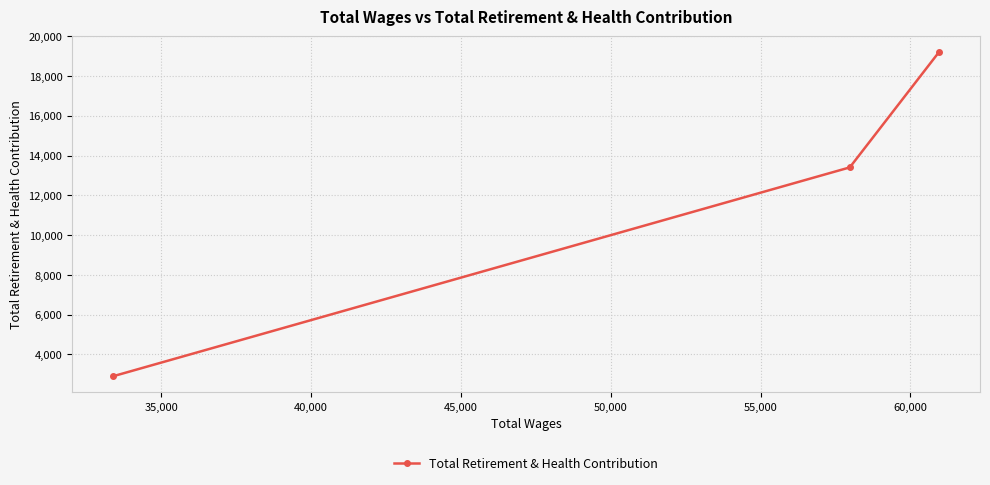

What is the sum of all values?

35496